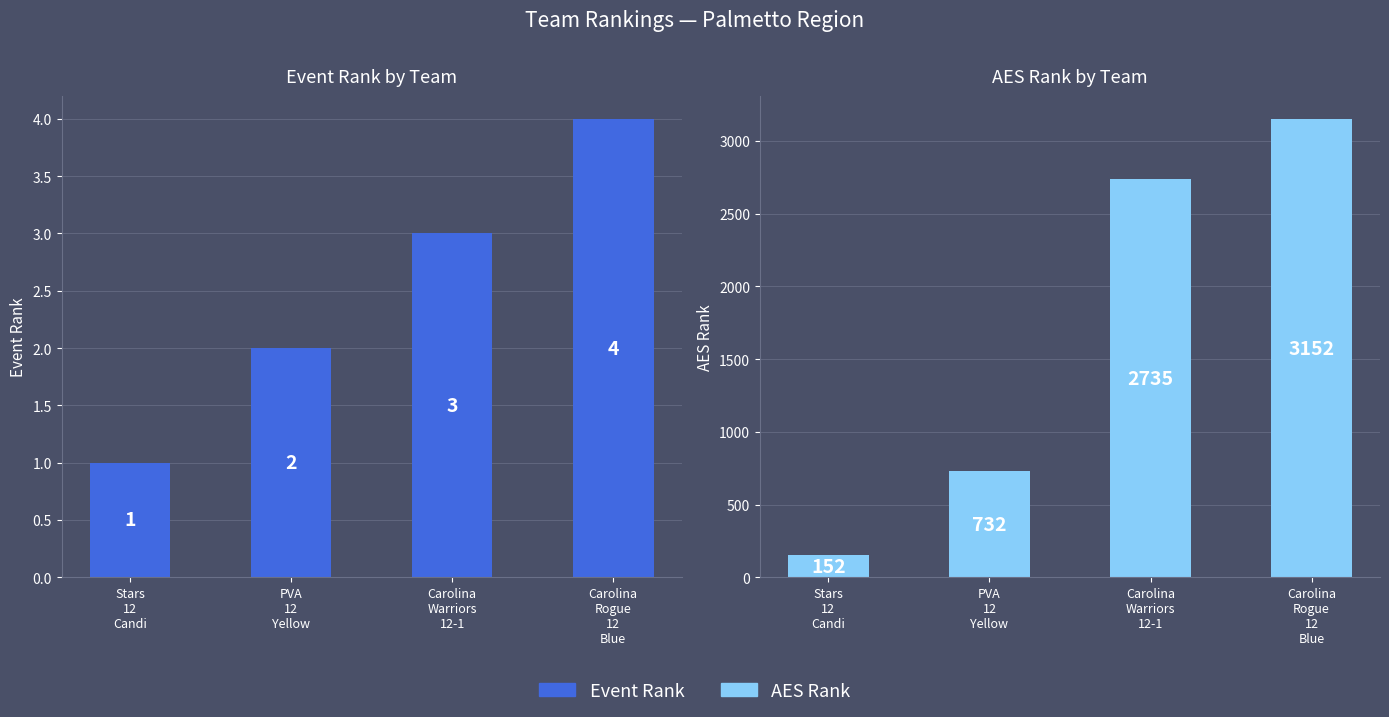

How many AES Rank values are between 732 and 3152?

3